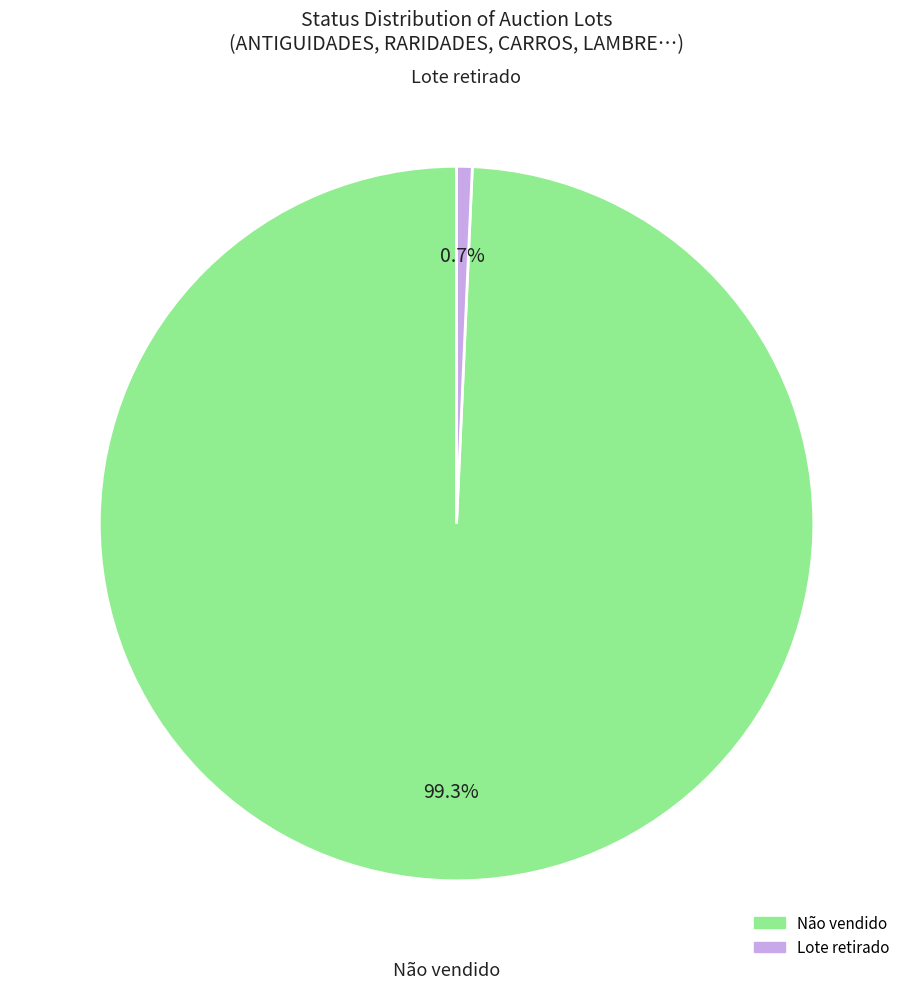

Does any single category account for the majority?

Yes